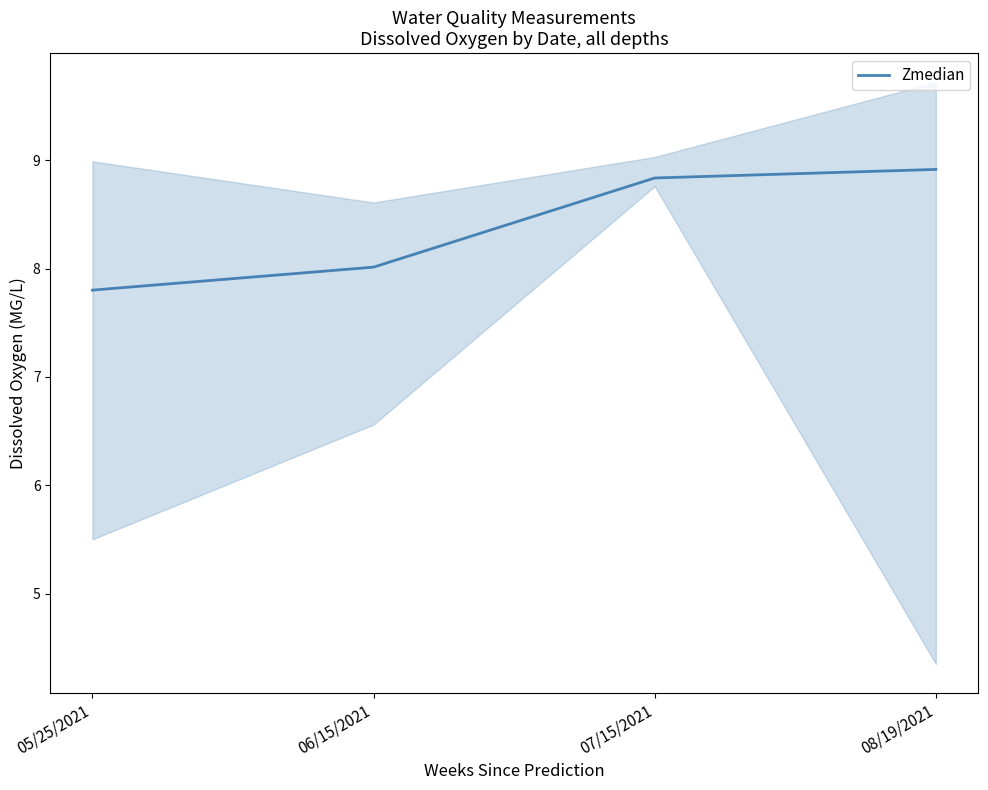

What is the ratio of the value at 07/15/2021 to the value at 05/25/2021?

1.1